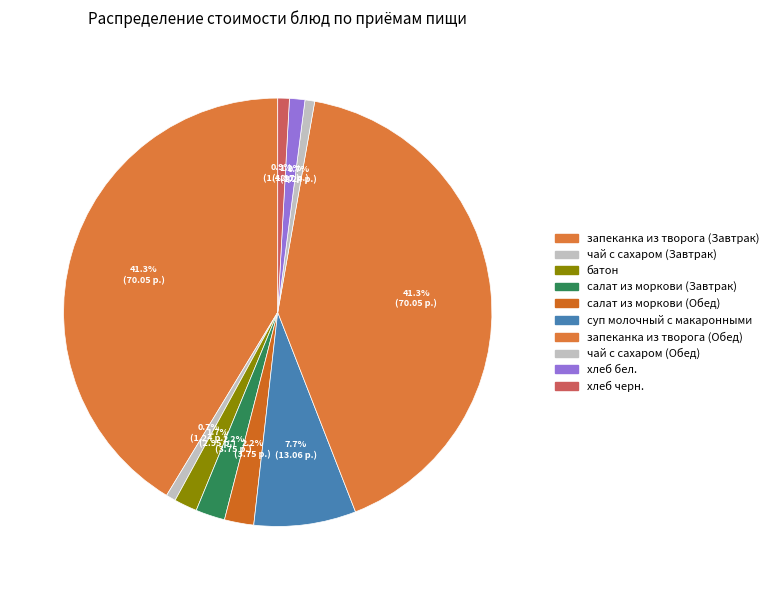

Approximately how many times larger is the value at запеканка из творога (Обед) compared to суп молочный с макаронными?

5.4